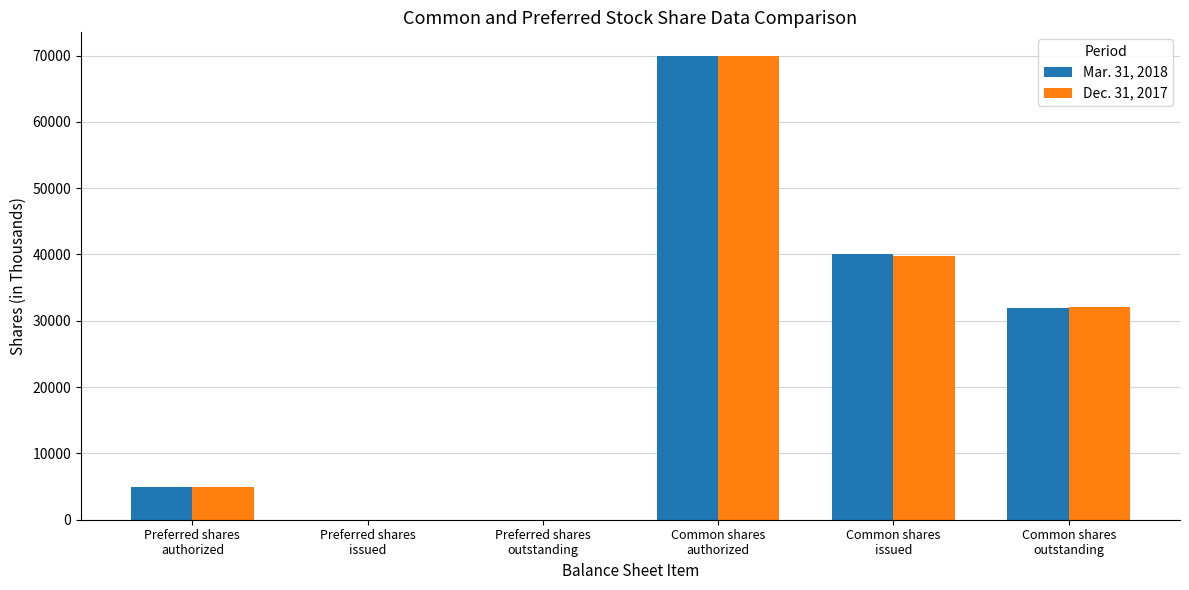

What are all the series names shown in the legend?

Mar. 31, 2018, Dec. 31, 2017